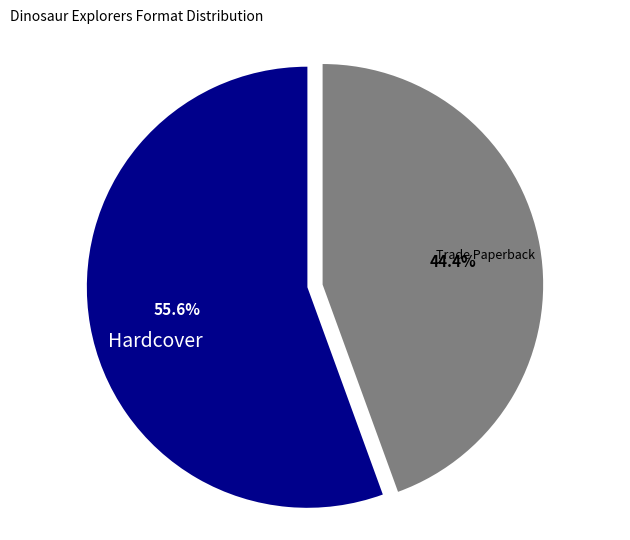

To the nearest percent, what is the difference between the largest and smallest slice percentages?

11%